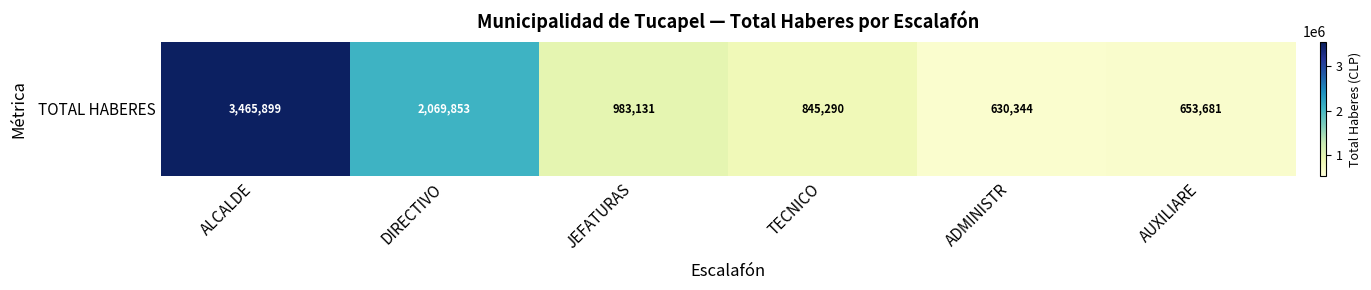

The chart shows a value of 1229067 at DIRECTIVO. True or false?

False